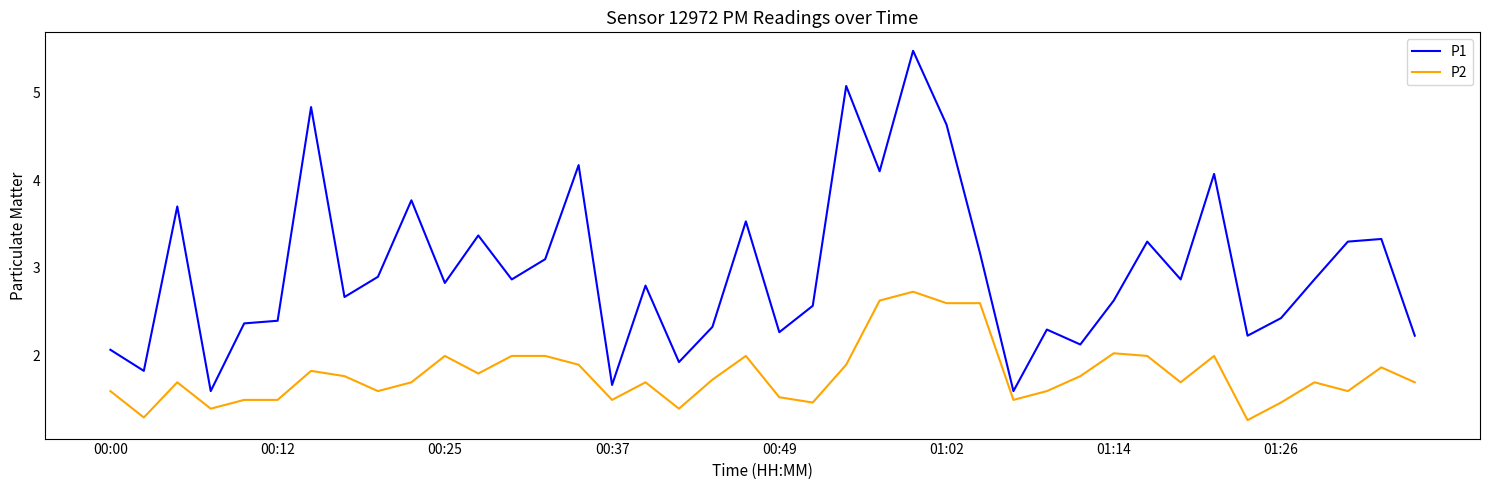

True or false: P1 and P2 intersect in this chart.

False